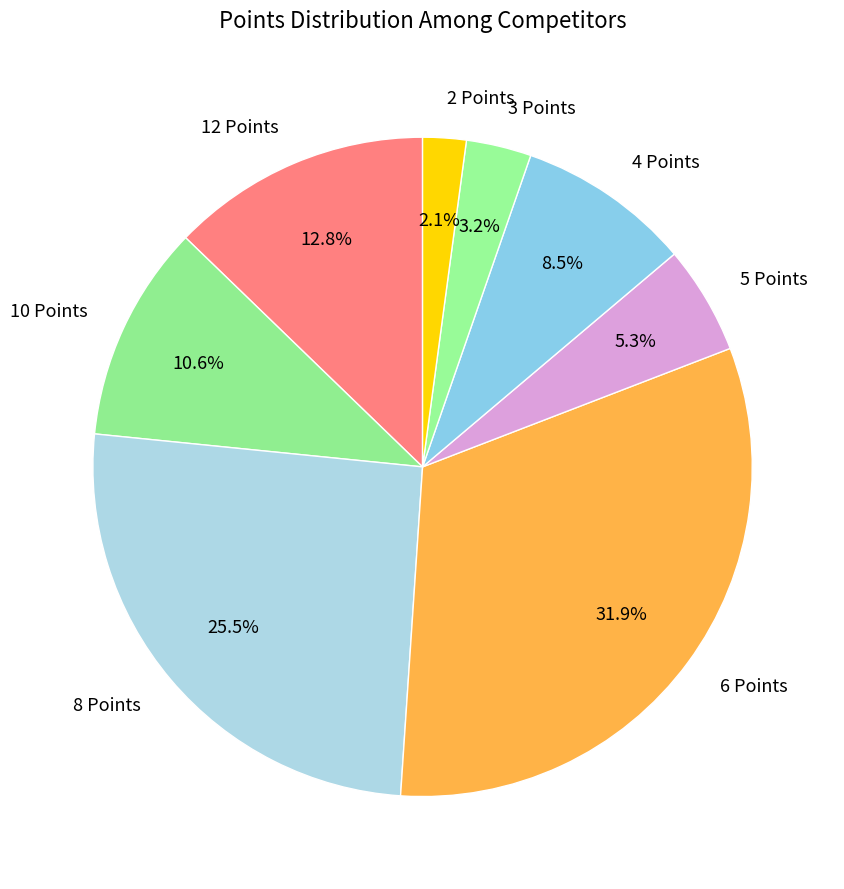

Is there any slice that represents more than half of the pie?

No